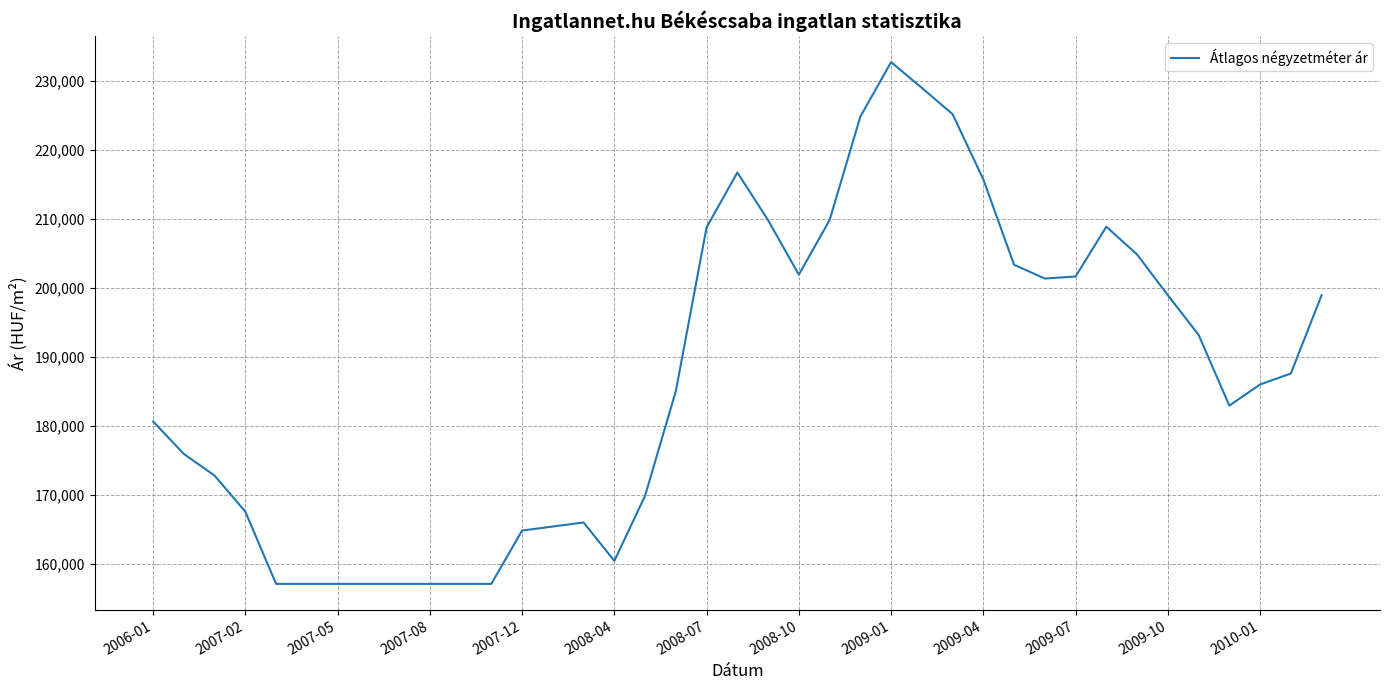

What is the maximum value shown in the chart?

232746